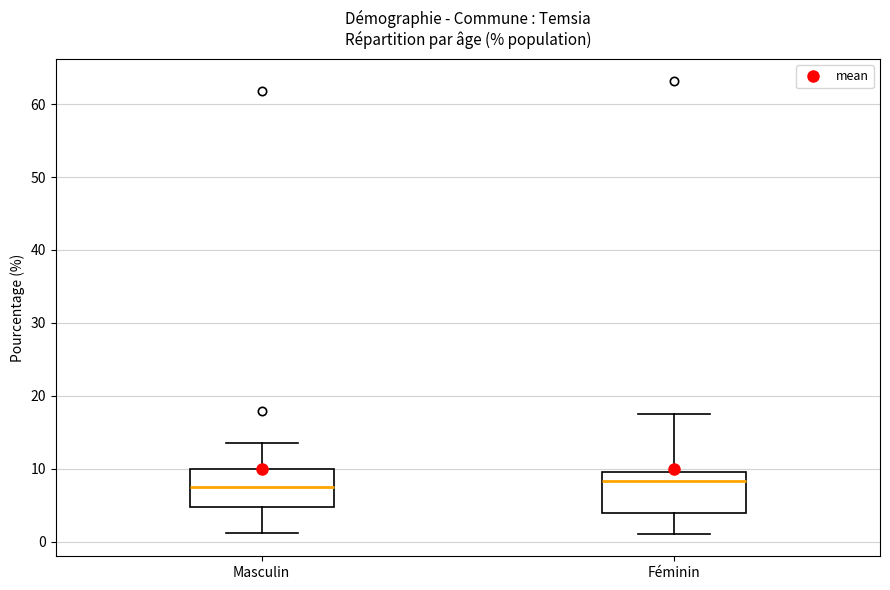

Reading left to right, read every box against the y-axis: the position of its median line, the range the box covers, and the ends of its whiskers. The values are not printed on the chart, so give them approximately, as read against the axis.

Masculin: median 8, box 5 to 10, whiskers 1 to 14
Féminin: median 8, box 4 to 10, whiskers 1 to 18